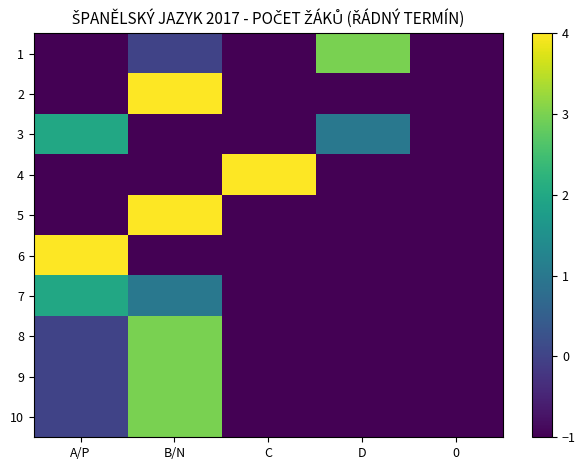

List the series in order of their peak value, lowest first.

3, 7, 1, 8, 9, 10, 2, 4, 5, 6